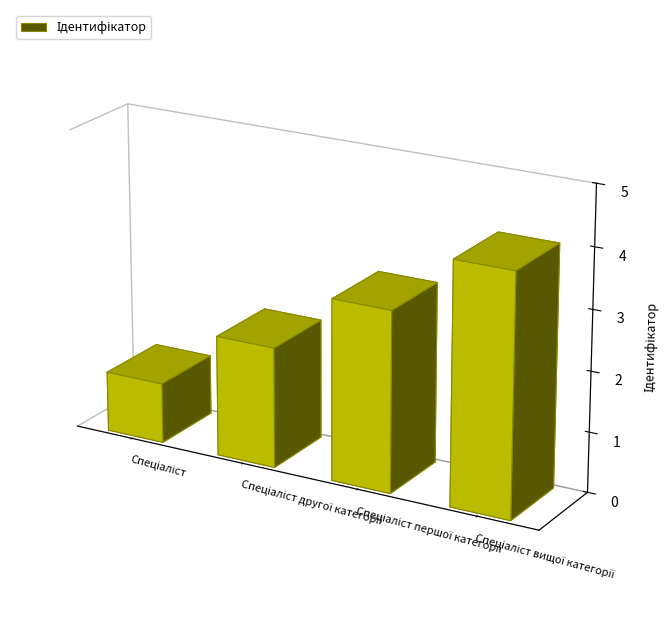

What is the ratio of the value at Спеціаліст вищої категорії to the value at Спеціаліст?

4.0